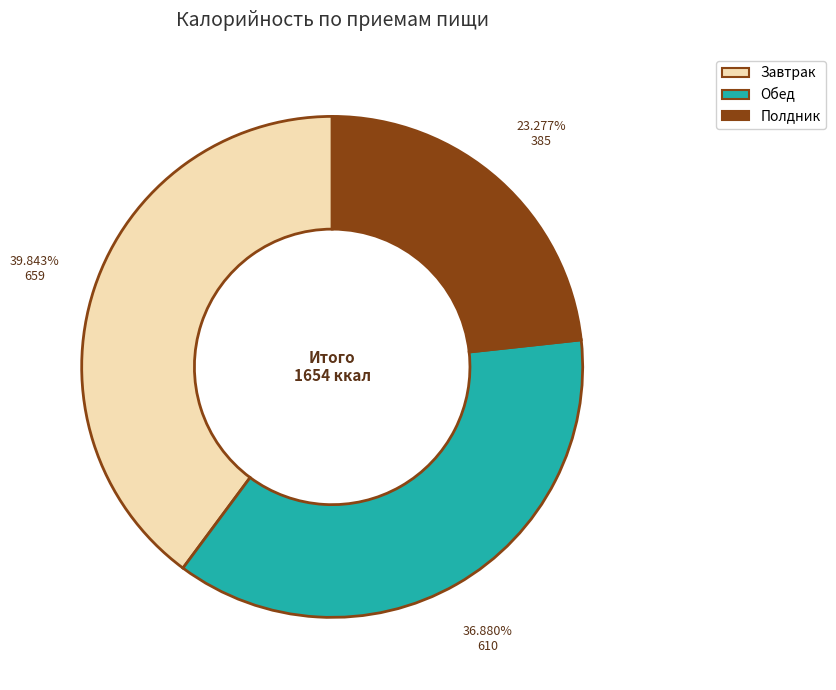

To the nearest percent, what is the difference between the Обед and Полдник slice percentages?

14%